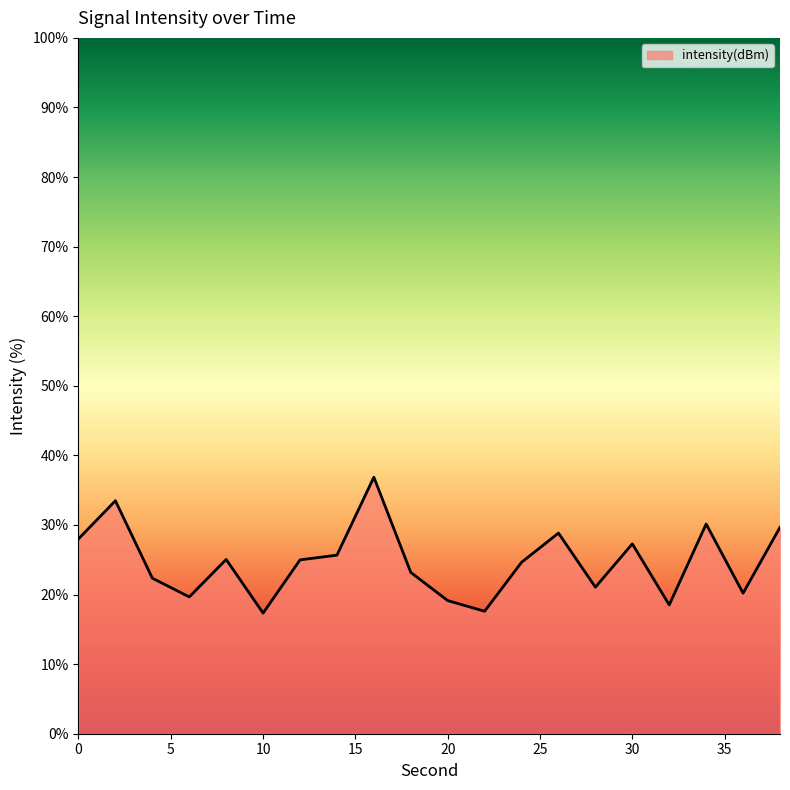

What is the maximum value shown in the chart?

36.9